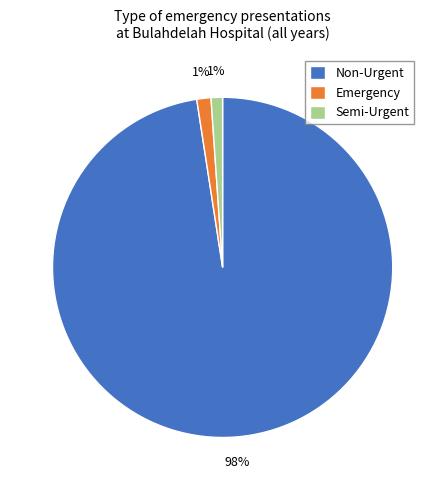

What is the largest slice in the pie chart?

Non-Urgent